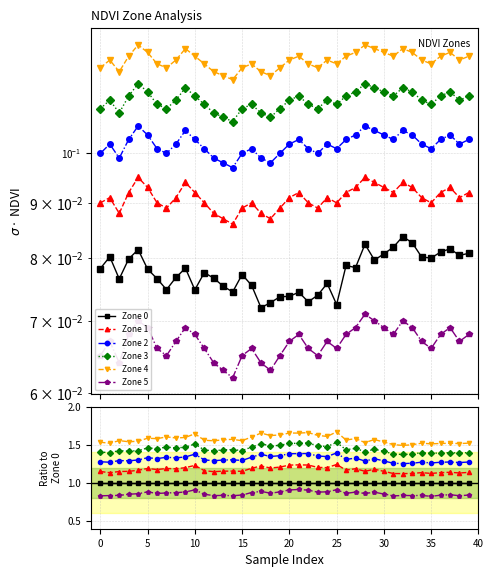

What are all the series names shown in the legend?

Zone 0, Zone 1, Zone 2, Zone 3, Zone 4, Zone 5